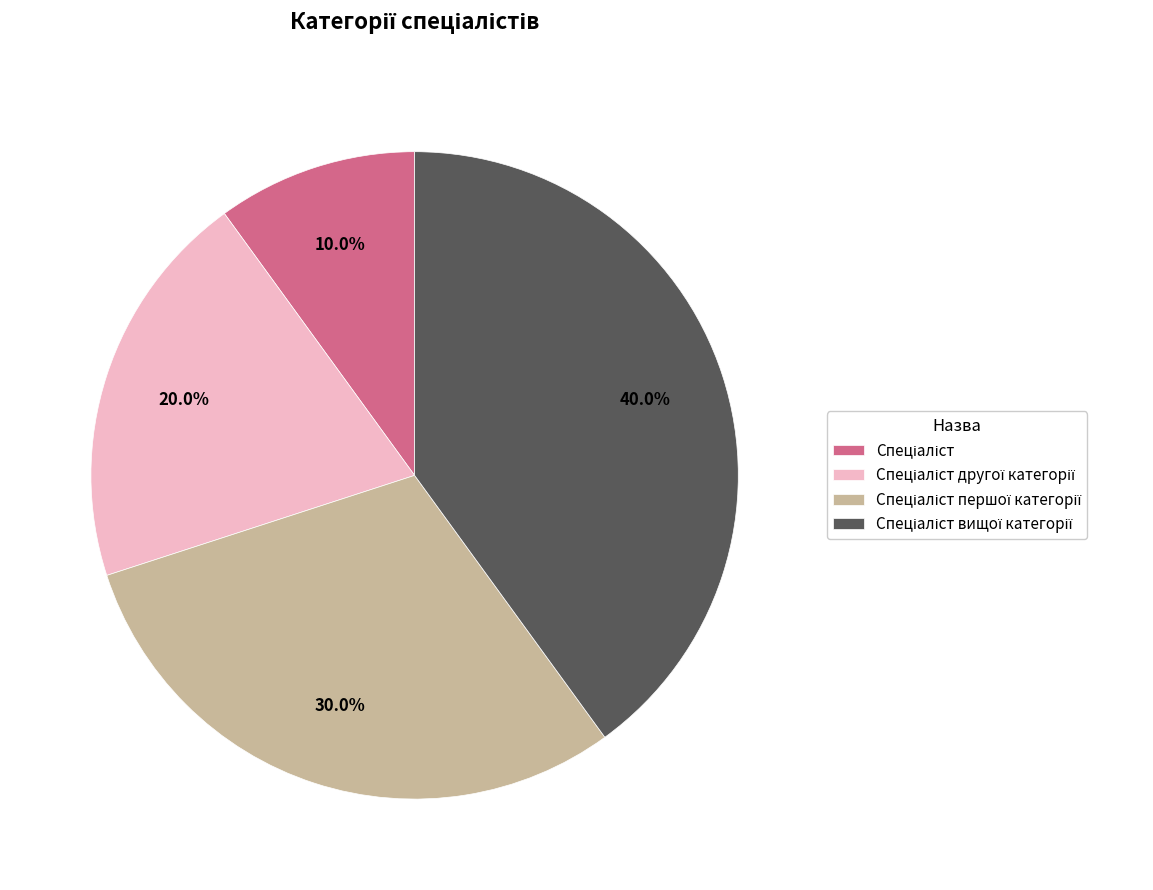

Does any single category account for the majority?

No